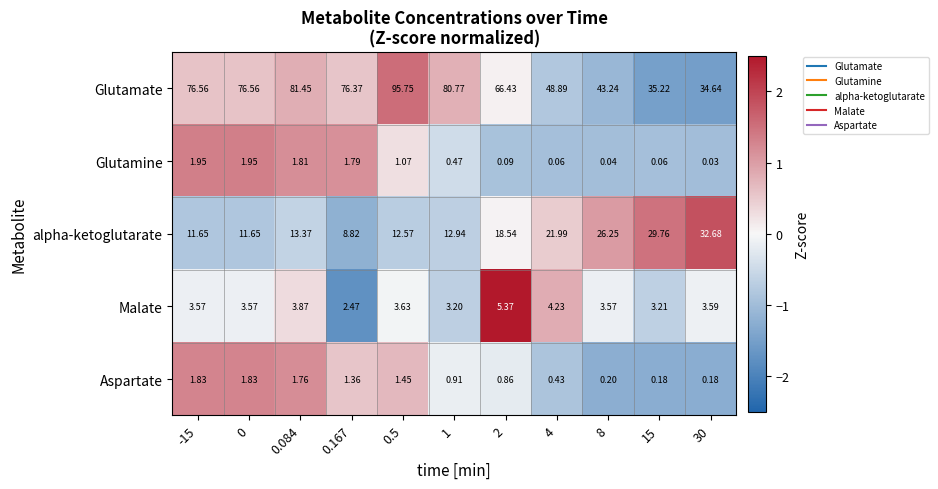

Between -15 and 1, which series saw the biggest shift?

Glutamate